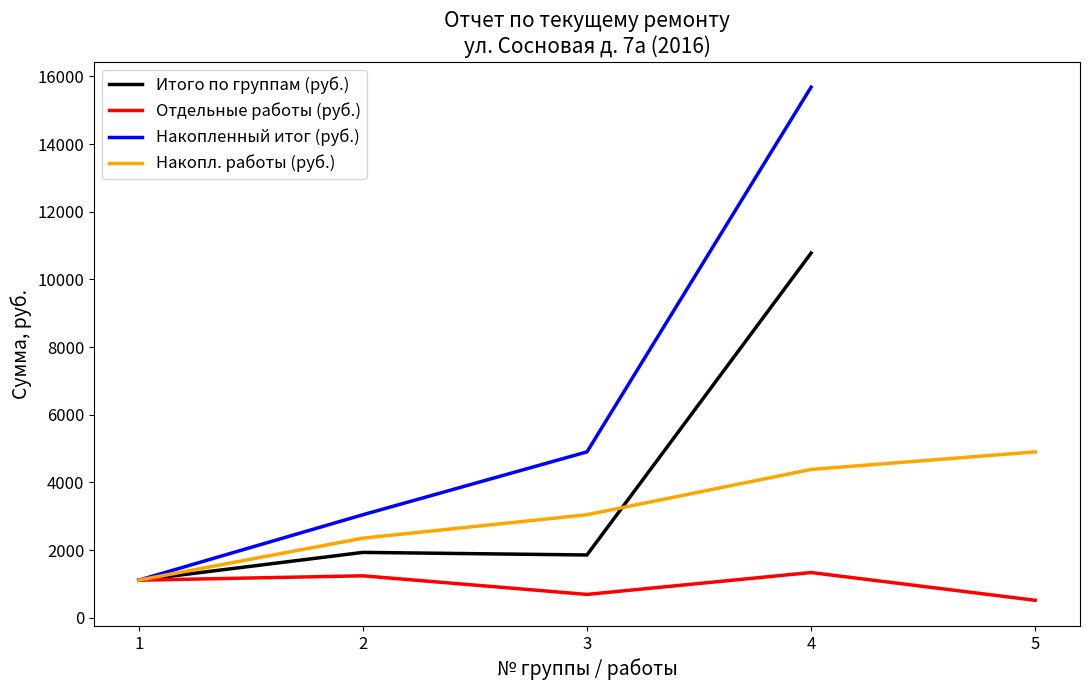

List the labels in order of Накопленный итог (руб.) value, largest first.

4, 3, 2, 1